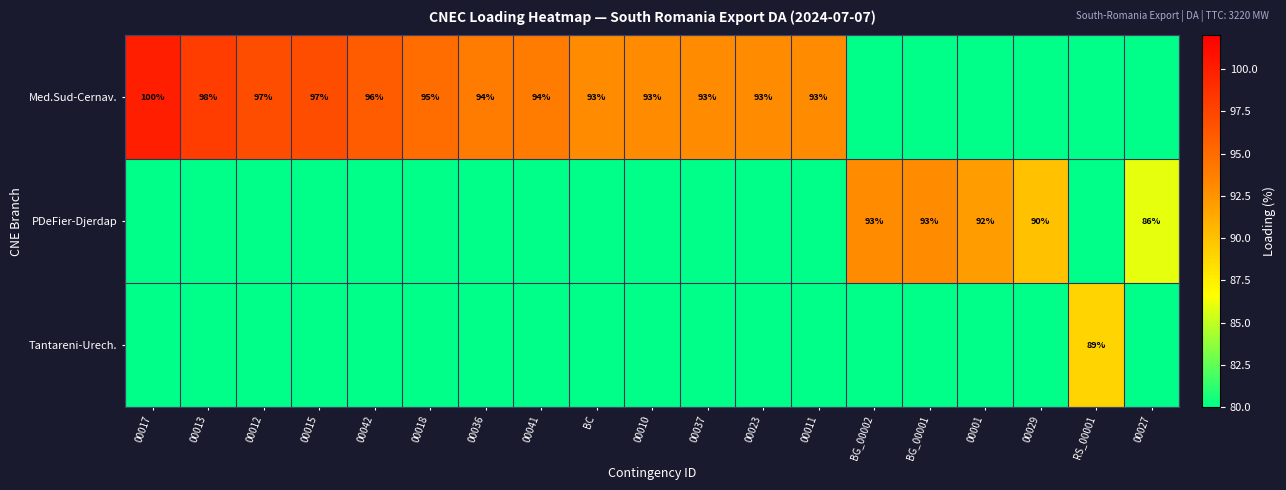

The value of PDeFier-Djerdap at 00029 is 143. True or false?

False